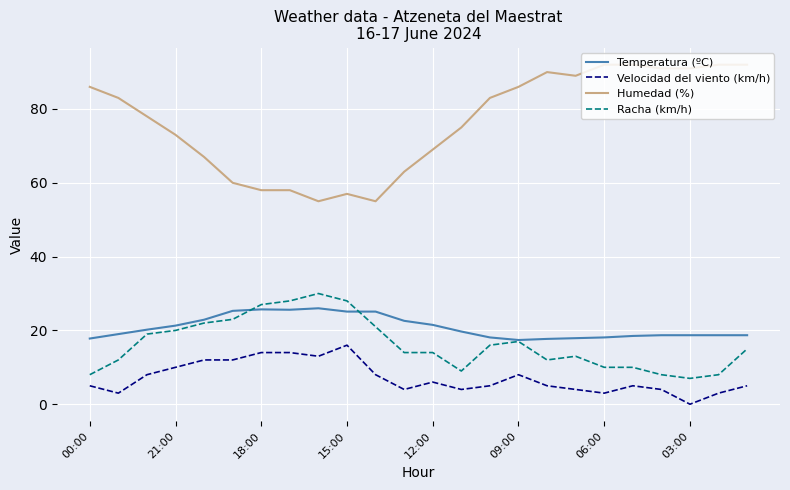

True or false: Temperatura (ºC) and Velocidad del viento (km/h) intersect in this chart.

False